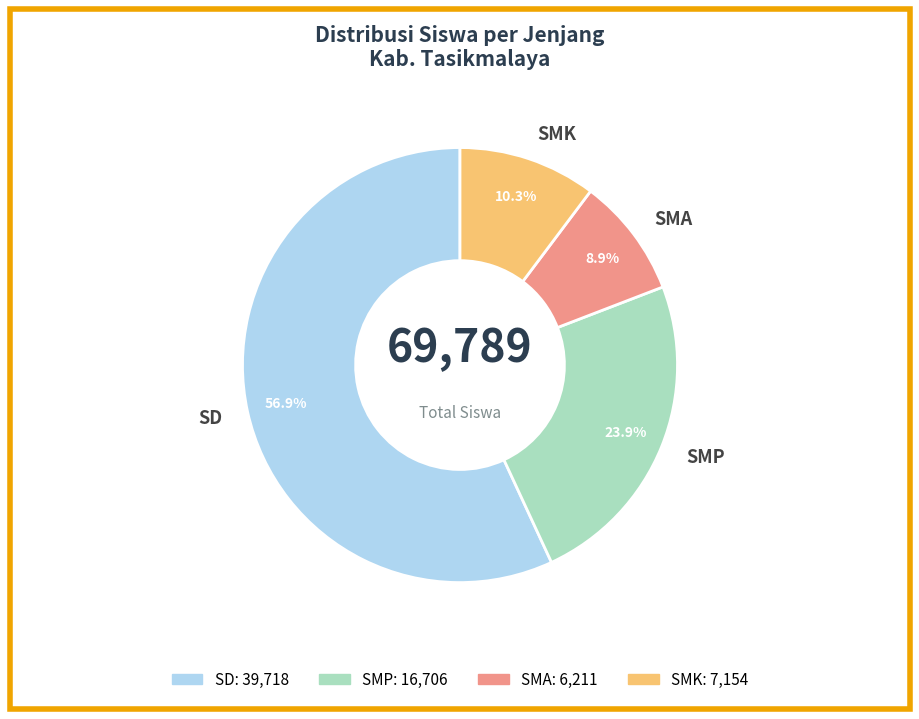

Which slice is the largest?

SD